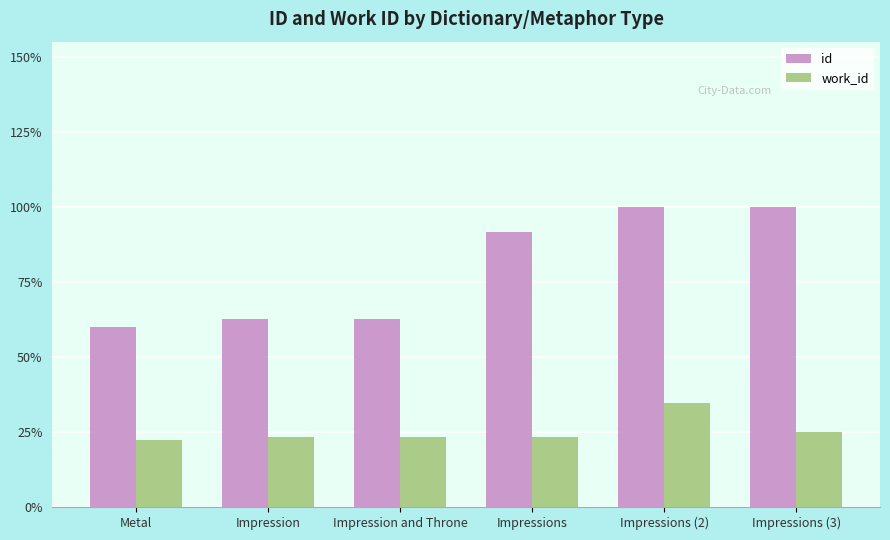

Which label corresponds to the largest value in the chart?

Impressions (3)